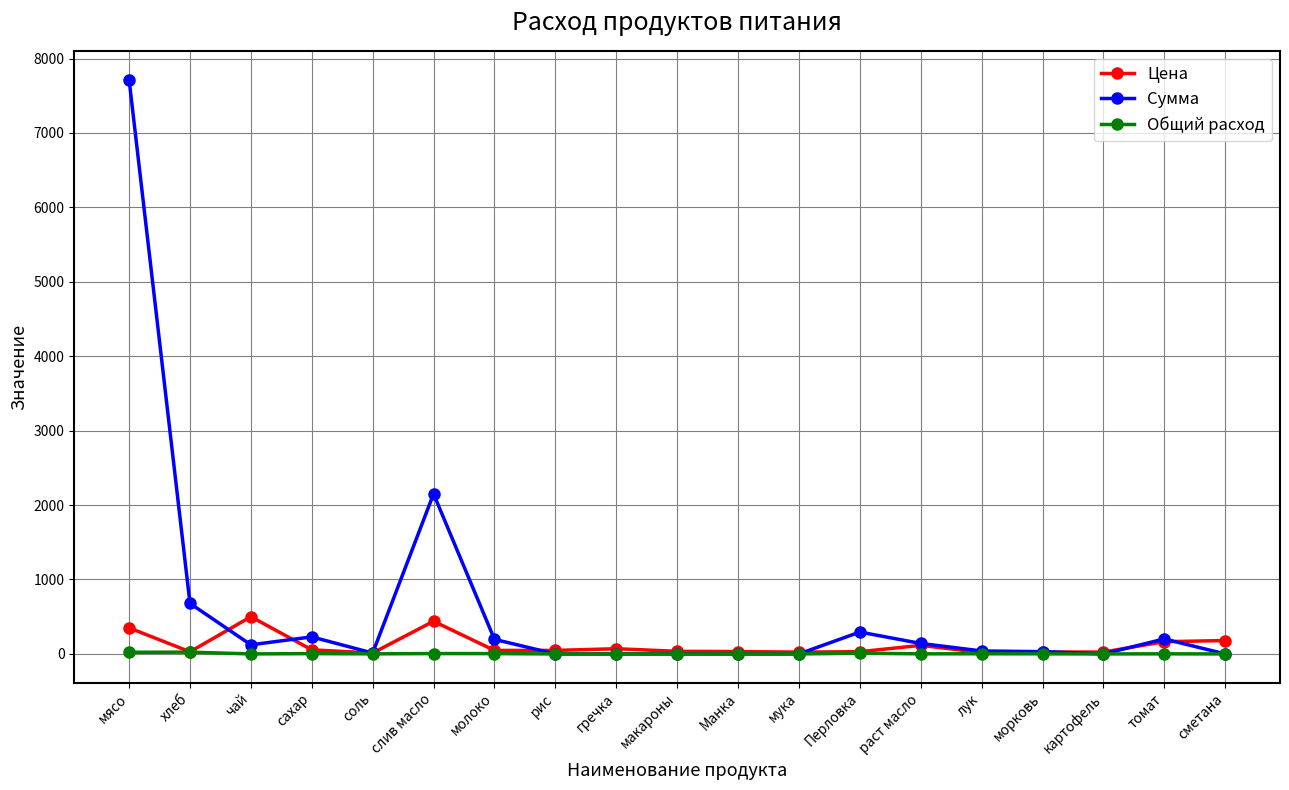

Between чай and лук, which series saw the biggest shift?

Цена